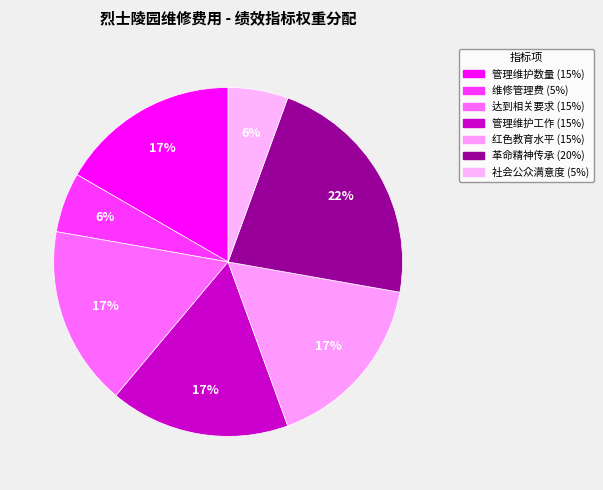

Count the number of slices in the pie.

7